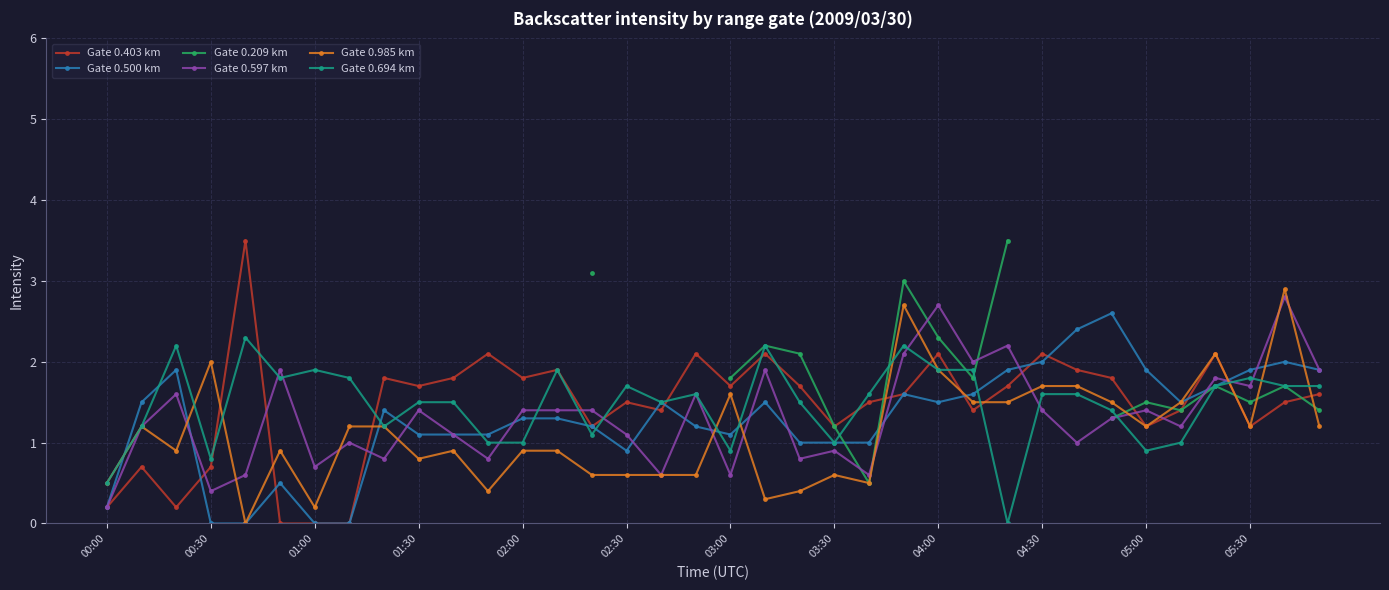

What is the highest value of the Gate 0.597 km series?

2.8